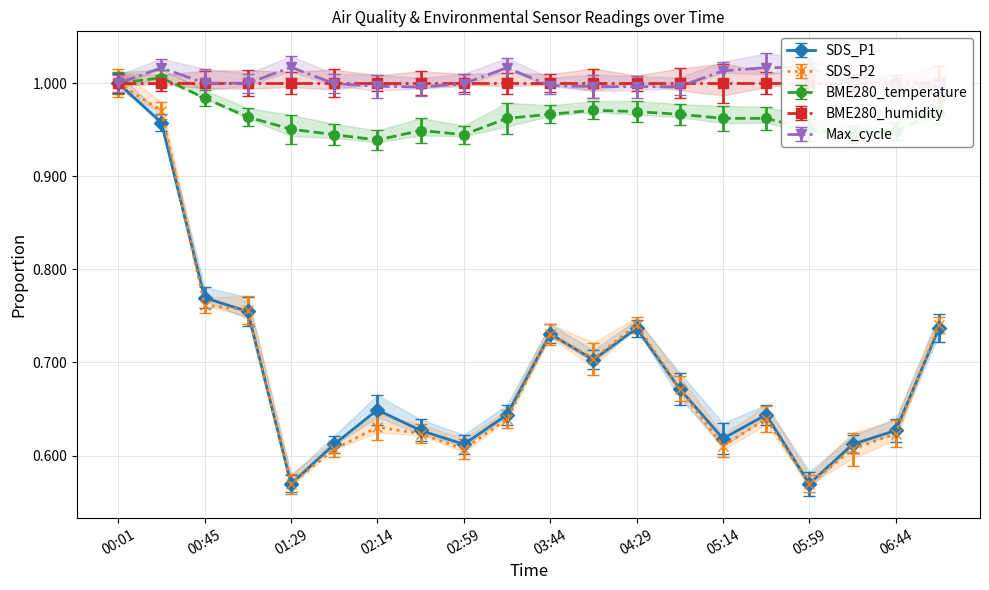

What position from the left is 00:01?

1